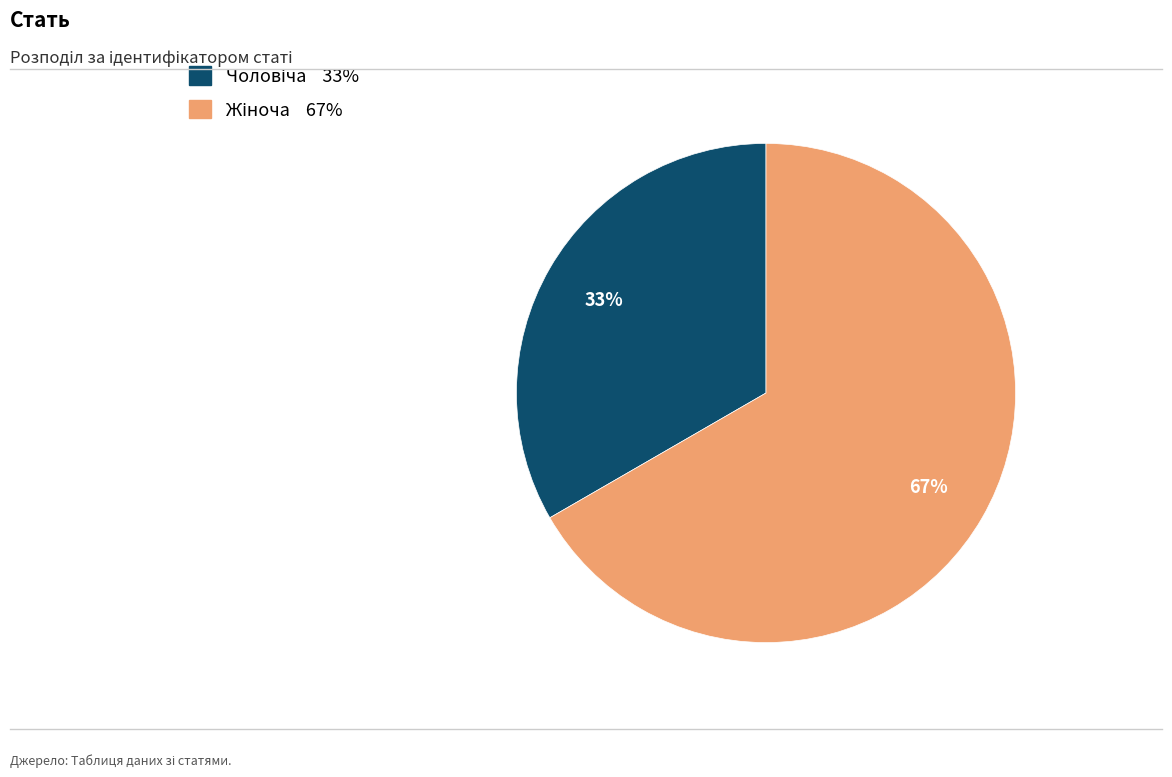

Does any single category account for the majority?

Yes